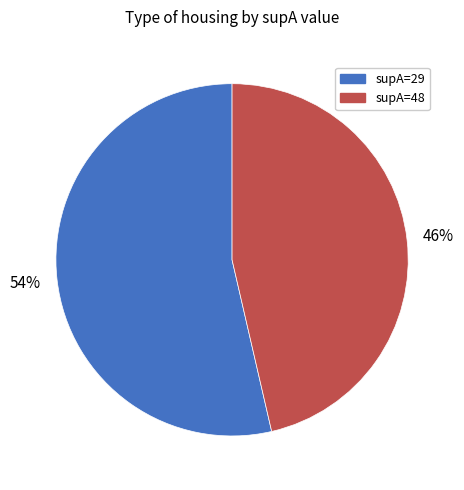

Between supA=48 and supA=29, which is larger?

supA=29